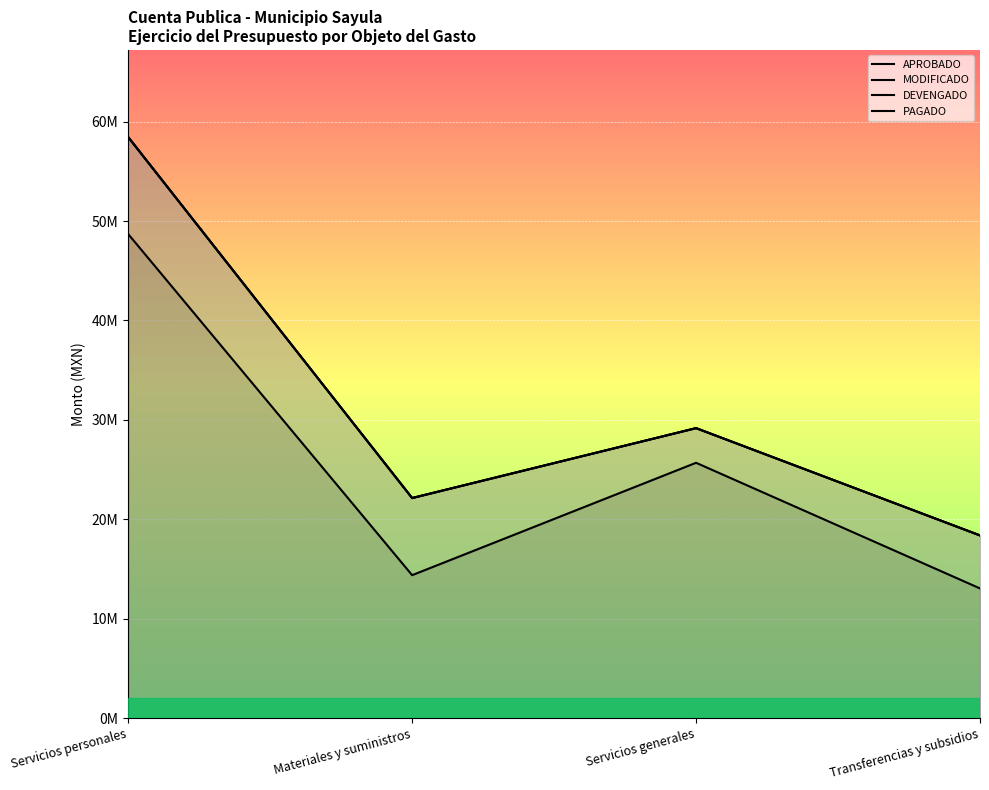

Is the value of DEVENGADO at Servicios generales greater than the value of MODIFICADO at Materiales y suministros?

Yes